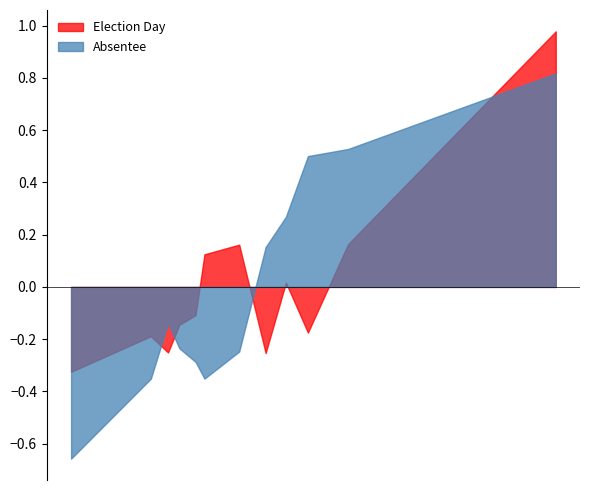

Which series has the largest range (max minus min)?

Absentee